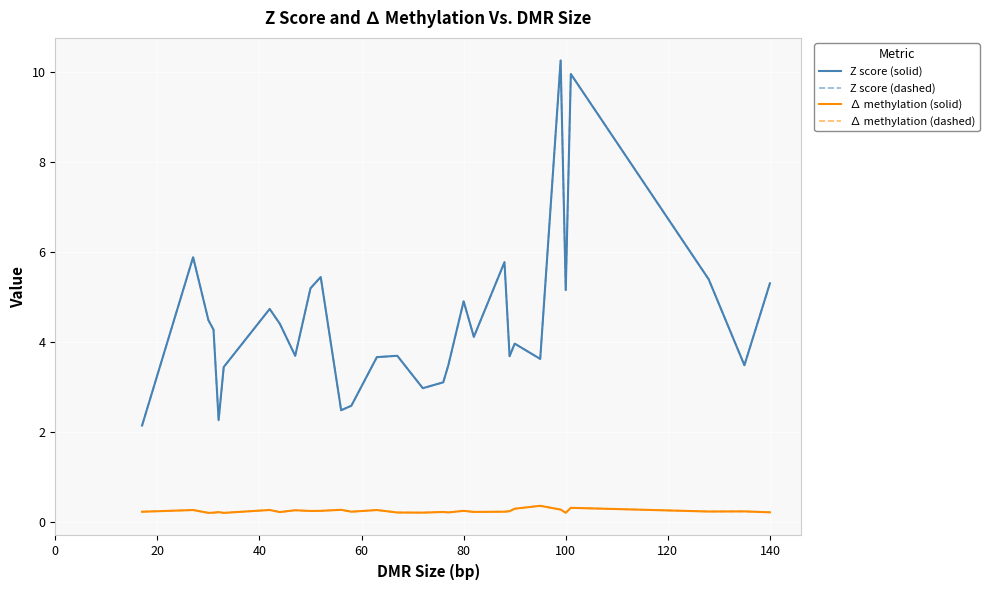

Is this an area chart (filled region under the line)?

No